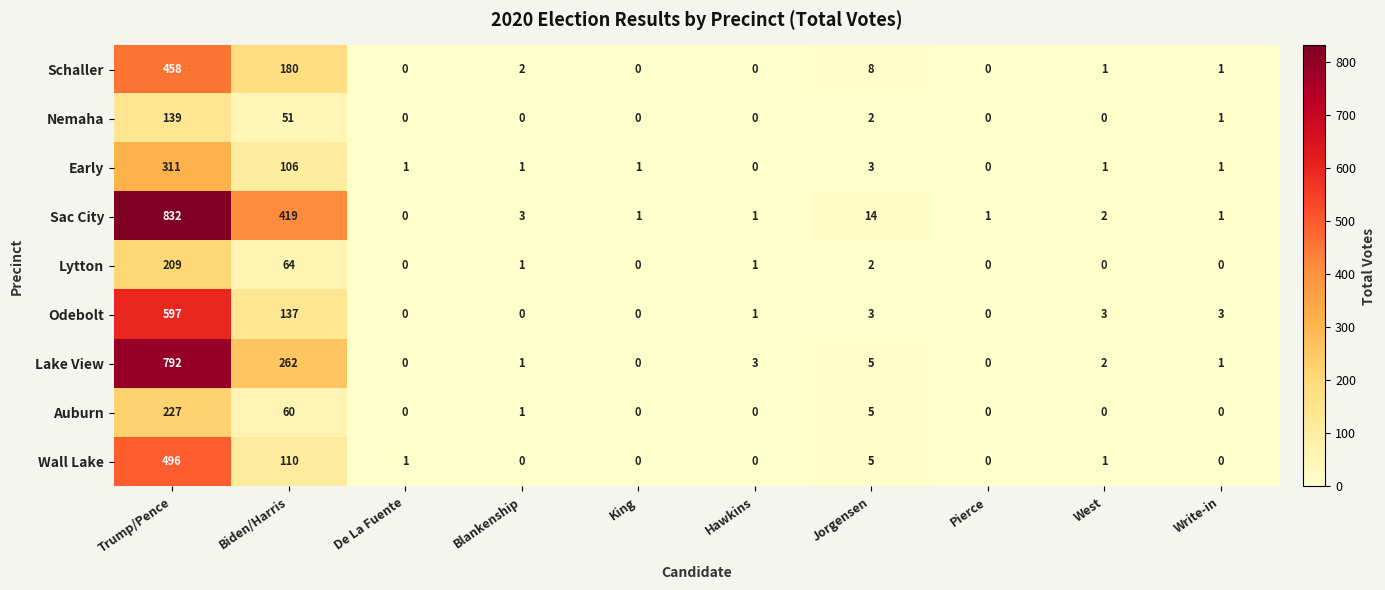

How many distinct data groups are displayed?

9